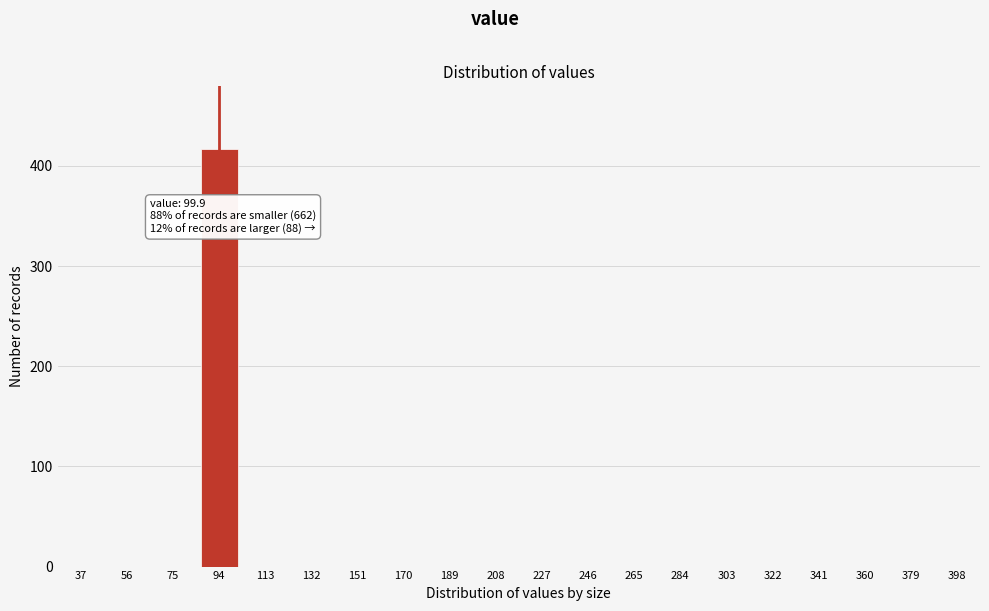

Reading right to left, what are all the values shown in this chart?

398=0	379=0	360=0	341=0	322=0	303=0	284=0	265=0	246=0	227=0	208=0	189=0	170=0	151=0	132=0	113=0	94=417	75=0	56=0	37=0